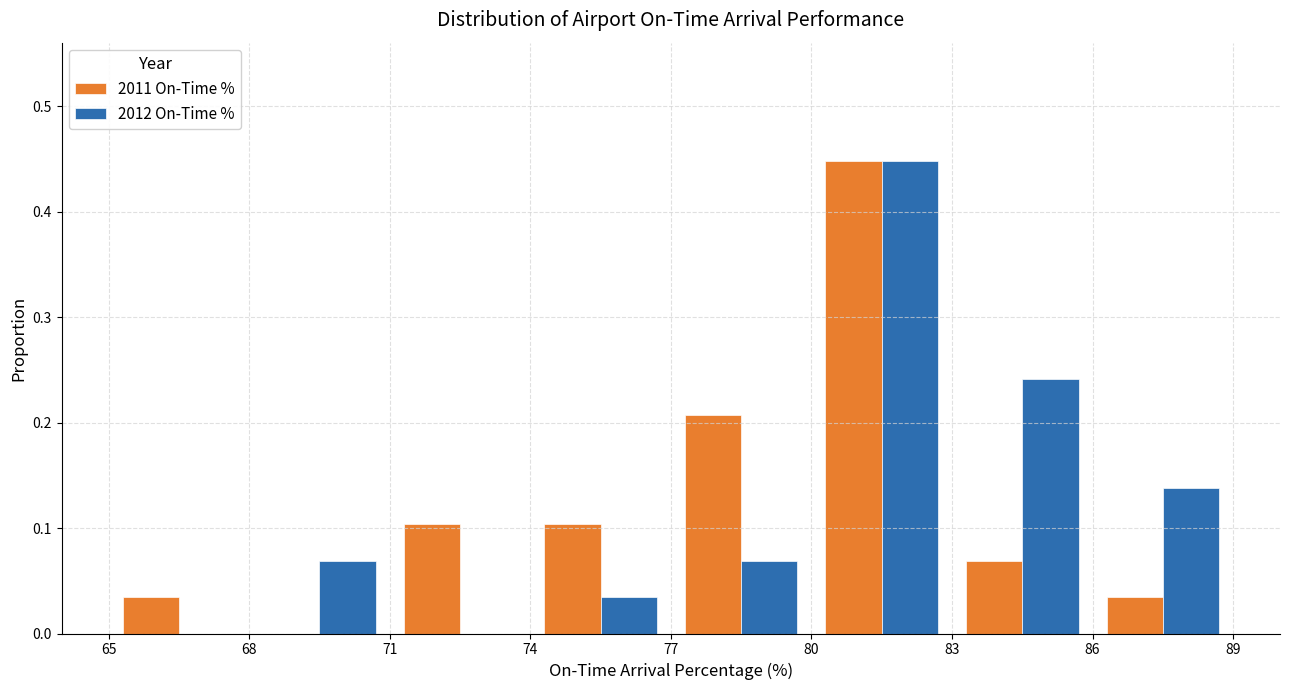

What is the height of the 2011 On-Time % bar covering 71 to 74 on the x-axis? The values are not printed on the chart, so give them approximately, as read against the axis.

0.10